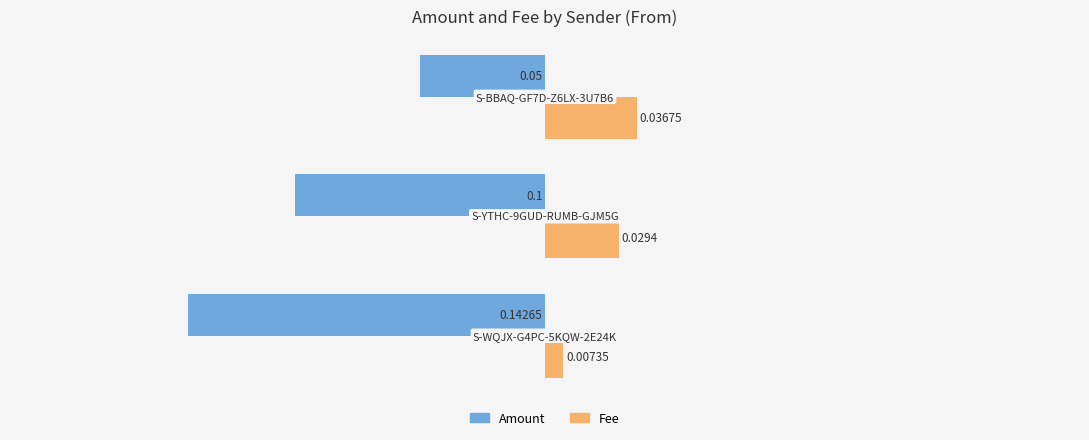

Rank the series by their maximum value, from highest to lowest.

Fee, Amount